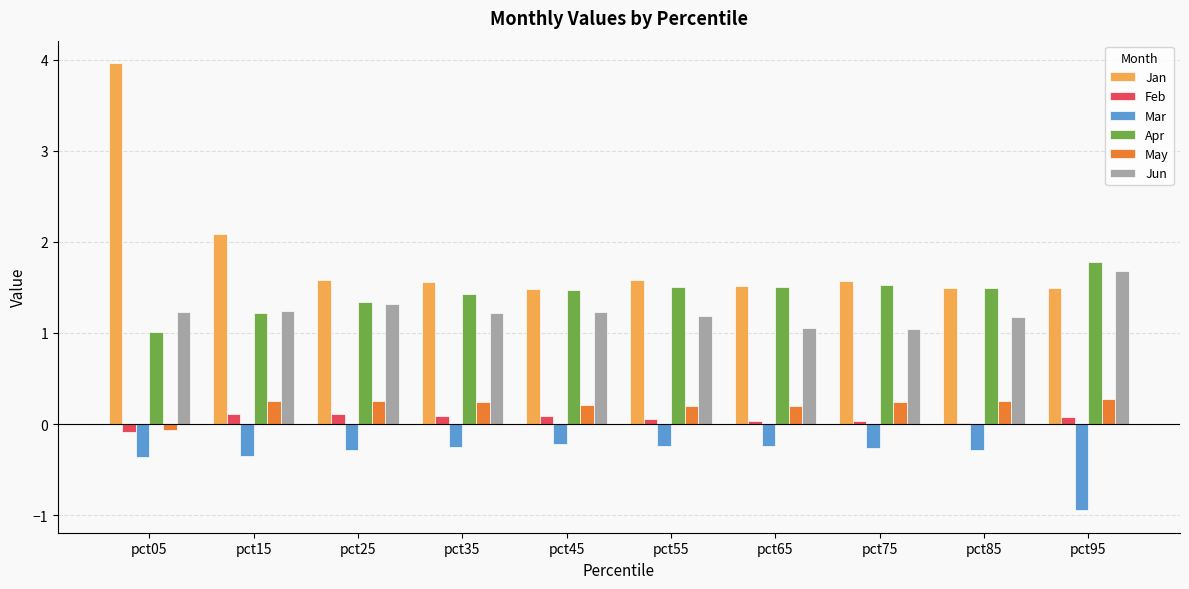

The value of Mar at pct05 is -0.4. True or false?

True